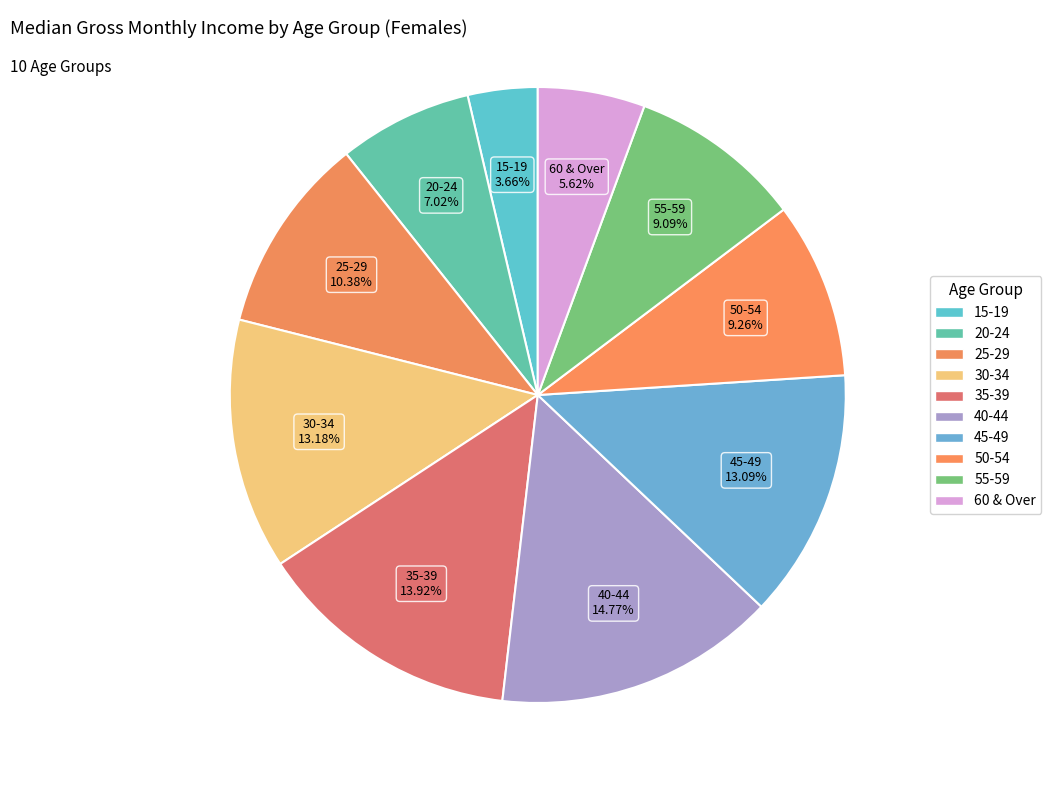

Does 50-54 account for over 50% of the chart?

No